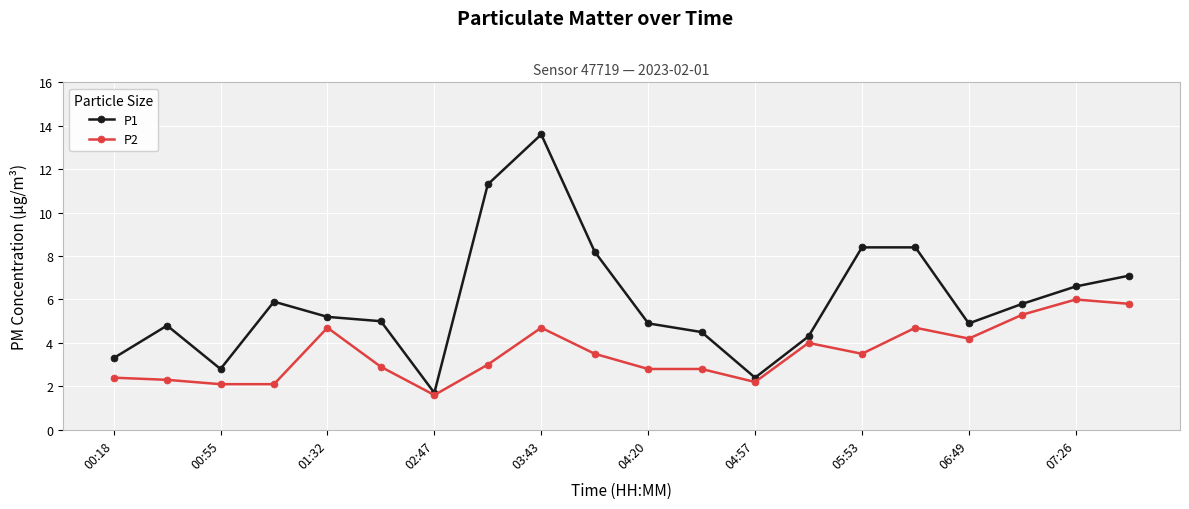

Rank the series by their maximum value, from highest to lowest.

P1, P2